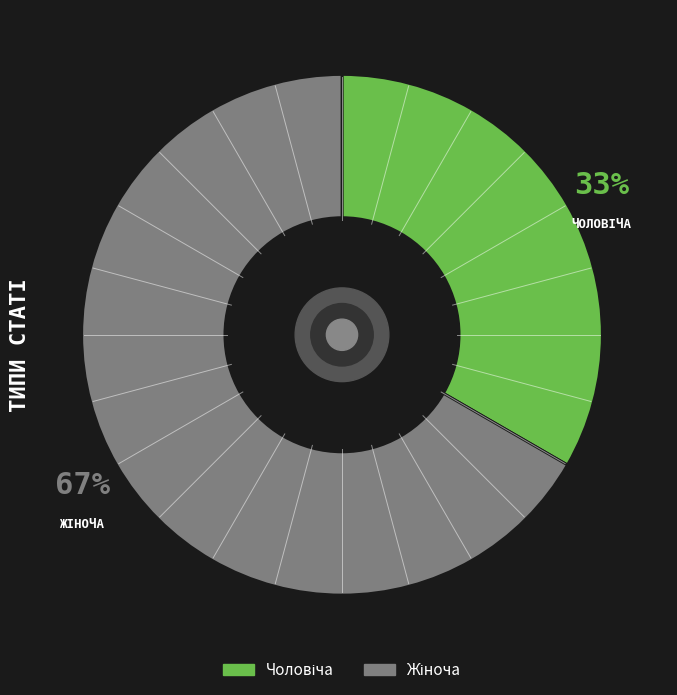

Is there a majority slice in this chart?

Yes